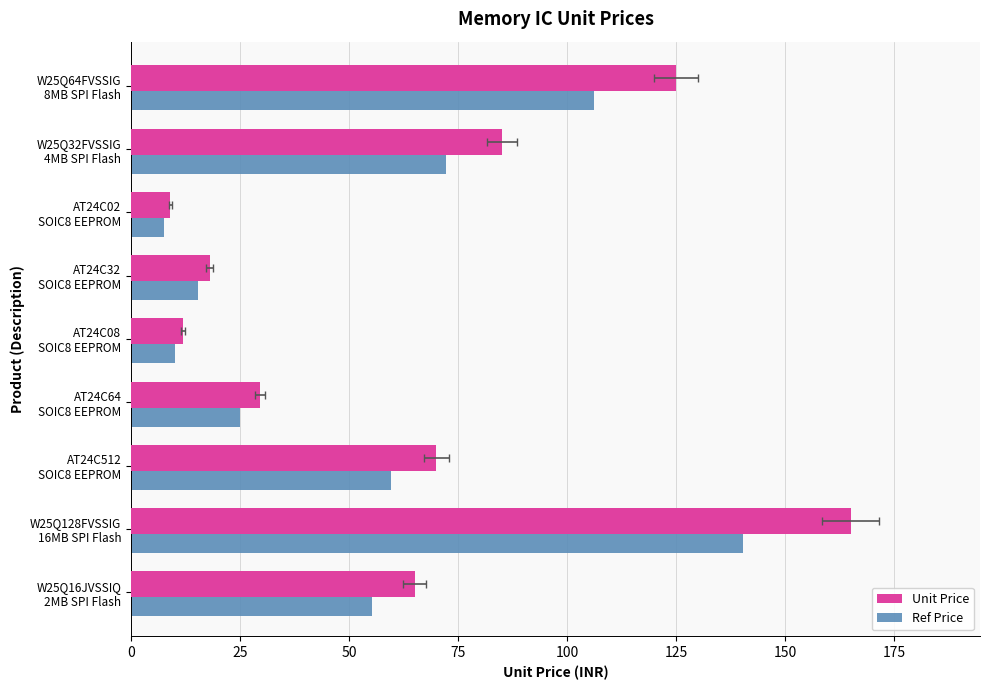

What is the highest value of the Ref Price series?

140.2